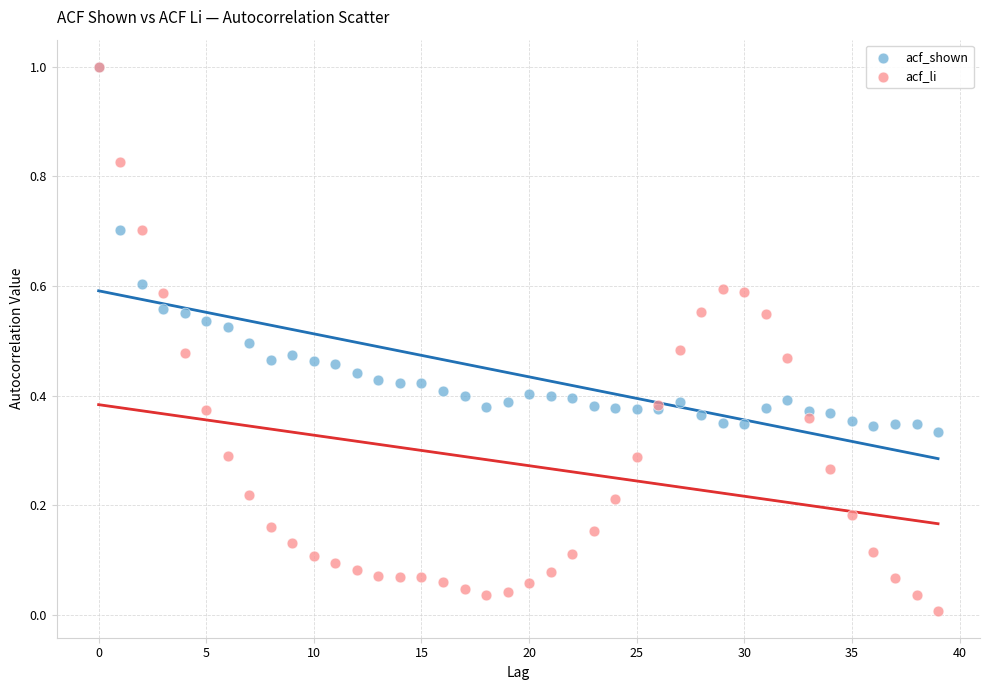

Which series has the largest Y range (max minus min)?

acf_li